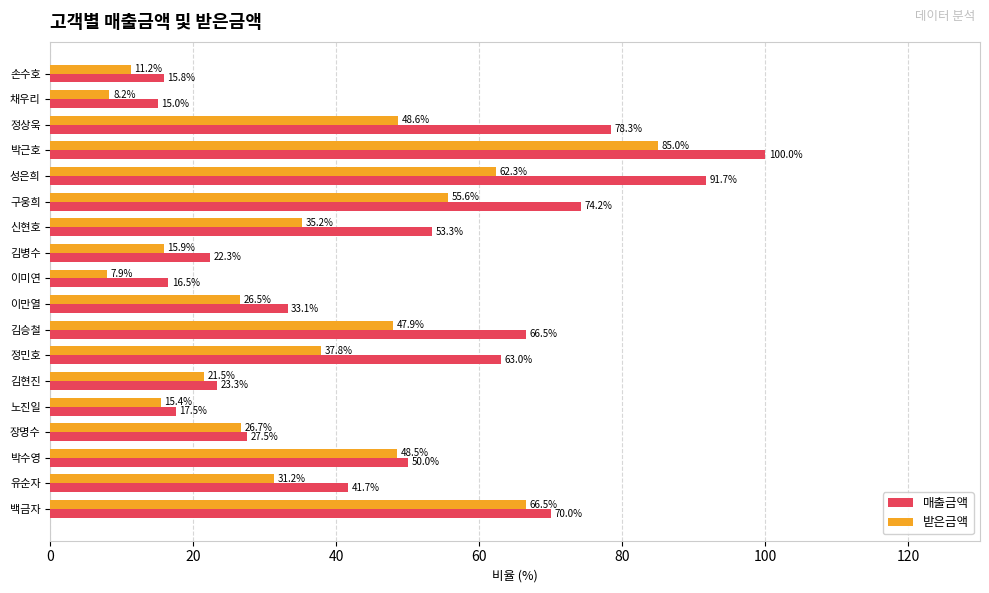

Is it true that 매출금액 equals 91.7 at 성은희?

True